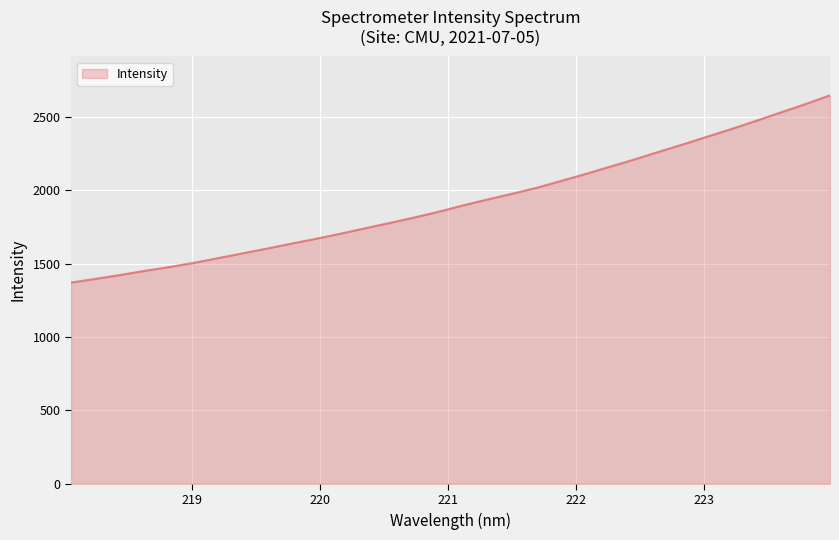

What is the smallest value displayed?

1371.2